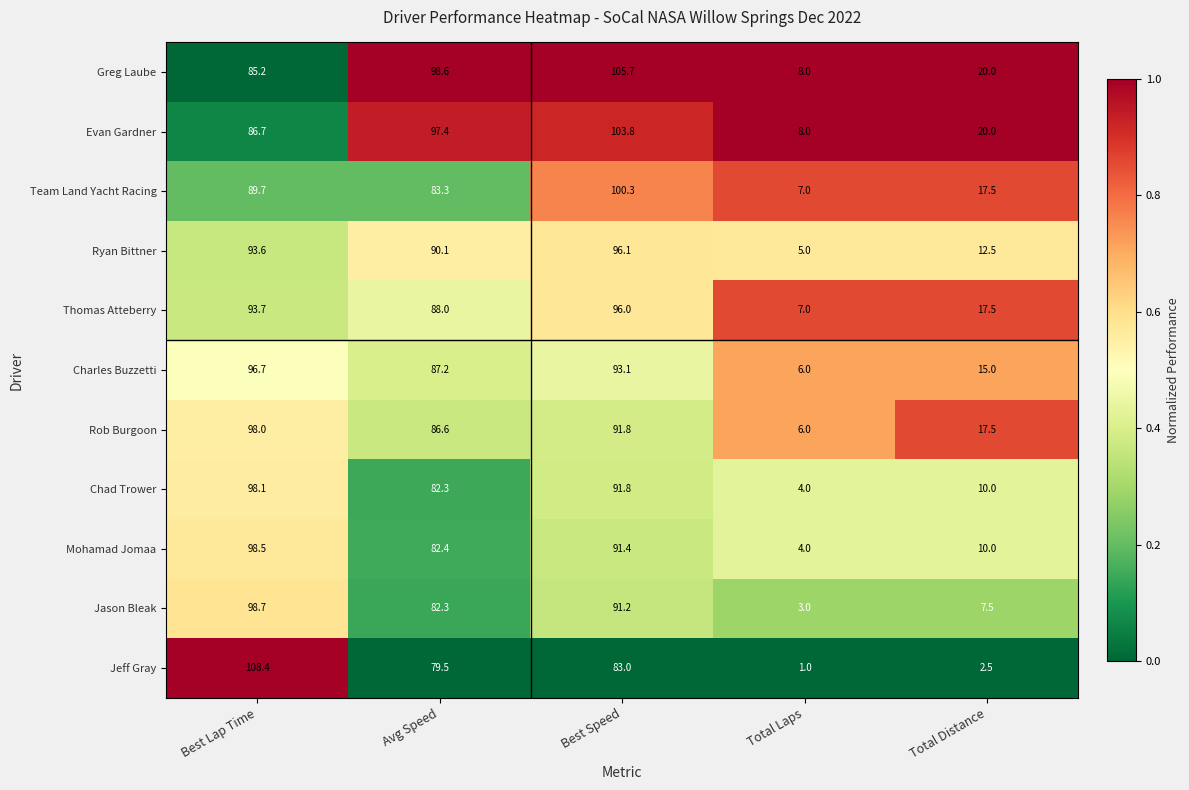

What is the difference between the Jeff Gray values at Avg Speed and Best Speed?

3.5